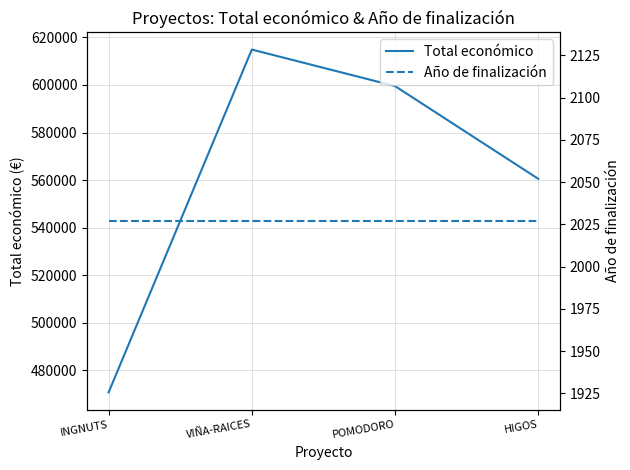

List the labels in order of Total económico value, largest first.

VIÑA-RAICES, POMODORO, HIGOS, INGNUTS